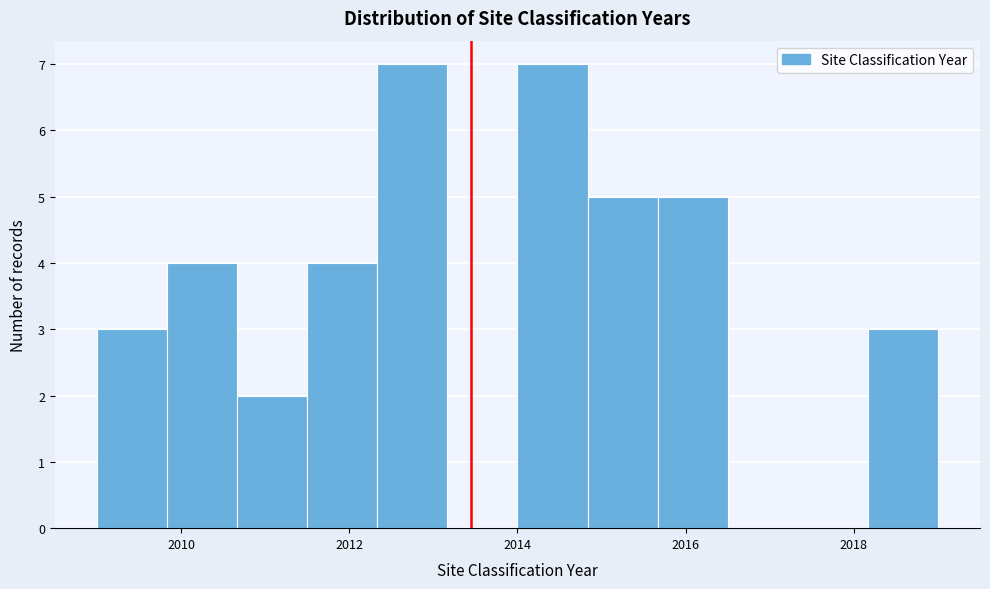

Reading left to right, transcribe this chart: for each bar, give the range it covers on the x-axis and its height. Neither the bar edges nor the heights are printed on the chart, so give them approximately, as read against the axes.

2009.0 to 2009.8: 3
2009.8 to 2010.6: 4
2010.6 to 2011.6: 2
2011.6 to 2012.4: 4
2012.4 to 2013.2: 7
2013.2 to 2014.0: 0
2014.0 to 2014.8: 7
2014.8 to 2015.6: 5
2015.6 to 2016.6: 5
2016.6 to 2017.4: 0
2017.4 to 2018.2: 0
2018.2 to 2019.0: 3